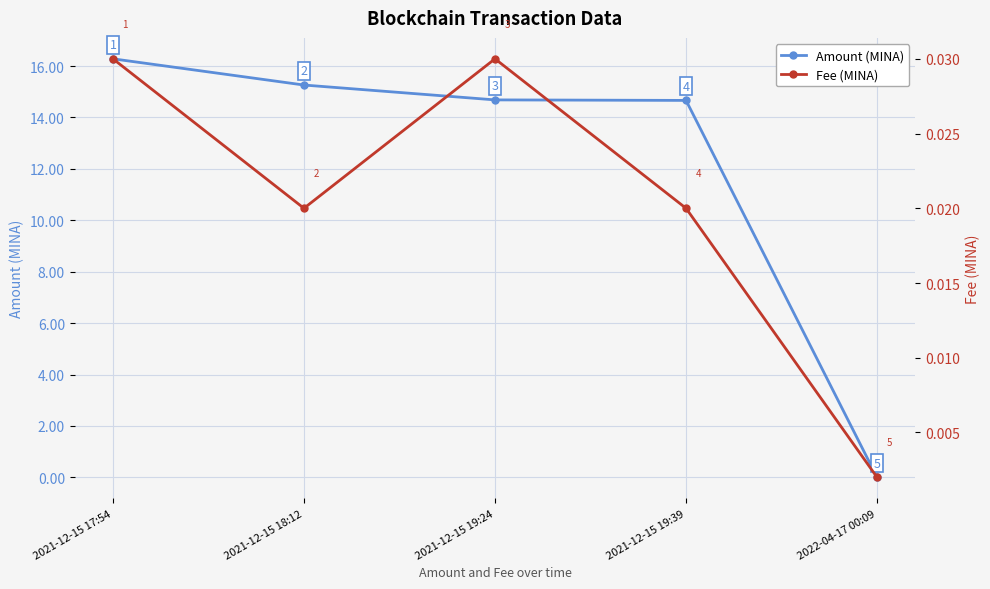

At which category does Fee (MINA) reach its first local peak?

2021-12-15 19:24